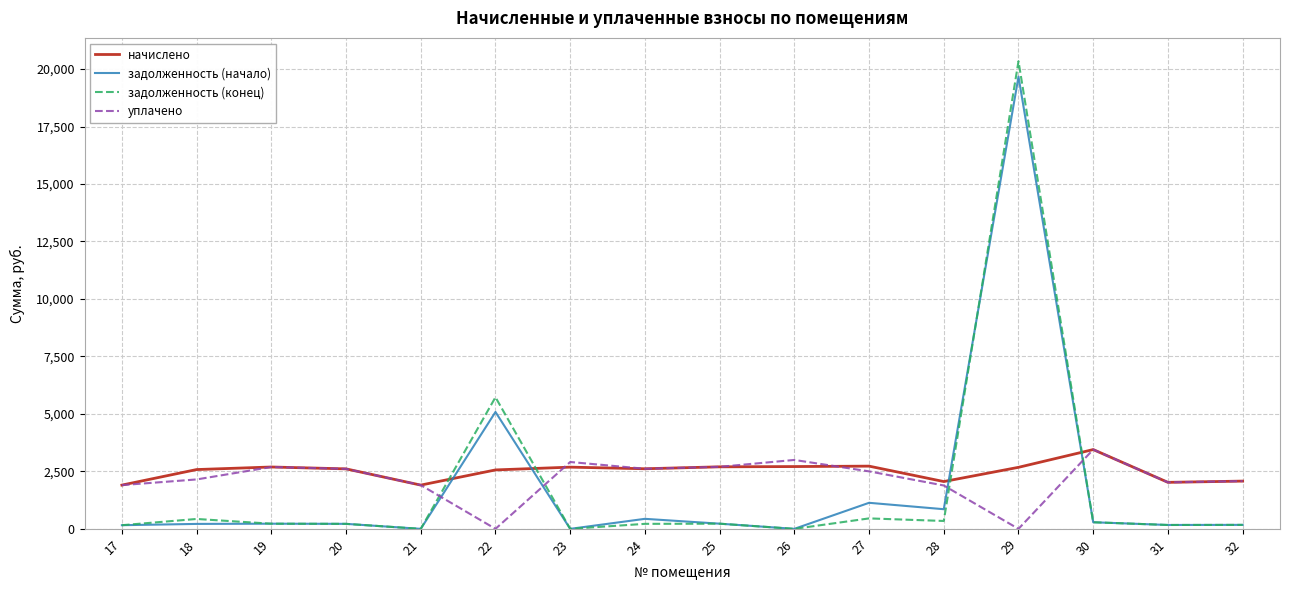

In уплачено, how many points are lower than both neighbors (excluding endpoints)?

4